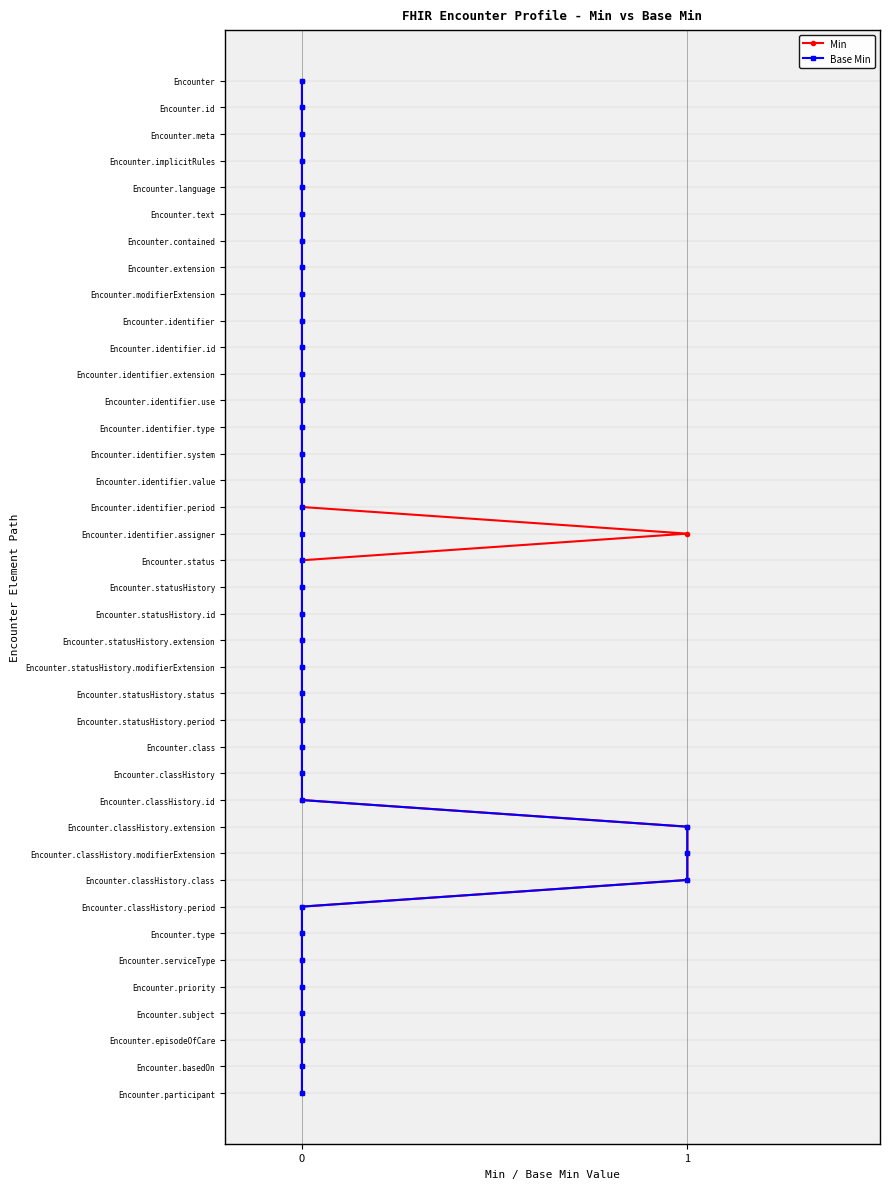

True or false: Base Min has a value of 6 at 0.

False